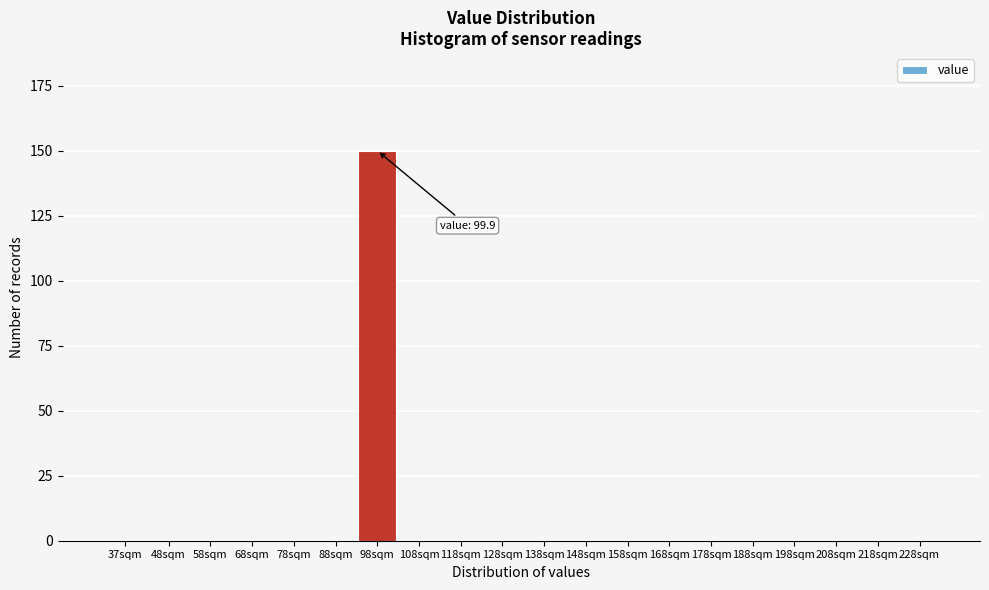

Reading right to left, extract all data points from this chart.

228sqm=0	218sqm=0	208sqm=0	198sqm=0	188sqm=0	178sqm=0	168sqm=0	158sqm=0	148sqm=0	138sqm=0	128sqm=0	118sqm=0	108sqm=0	98sqm=150	88sqm=0	78sqm=0	68sqm=0	58sqm=0	48sqm=0	37sqm=0